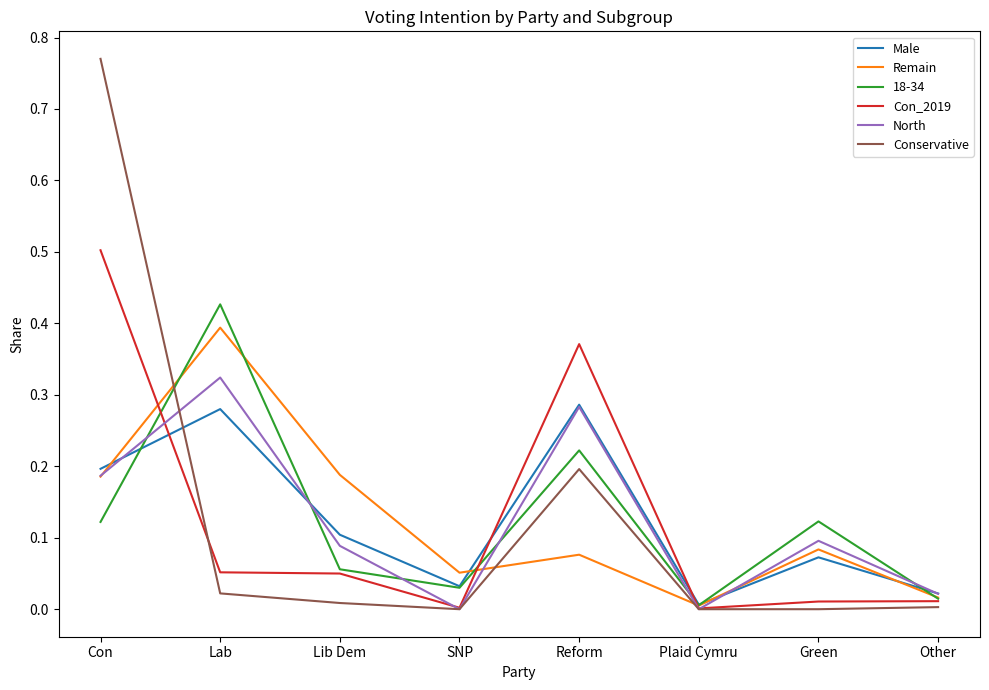

What is the maximum value for Con_2019?

0.5